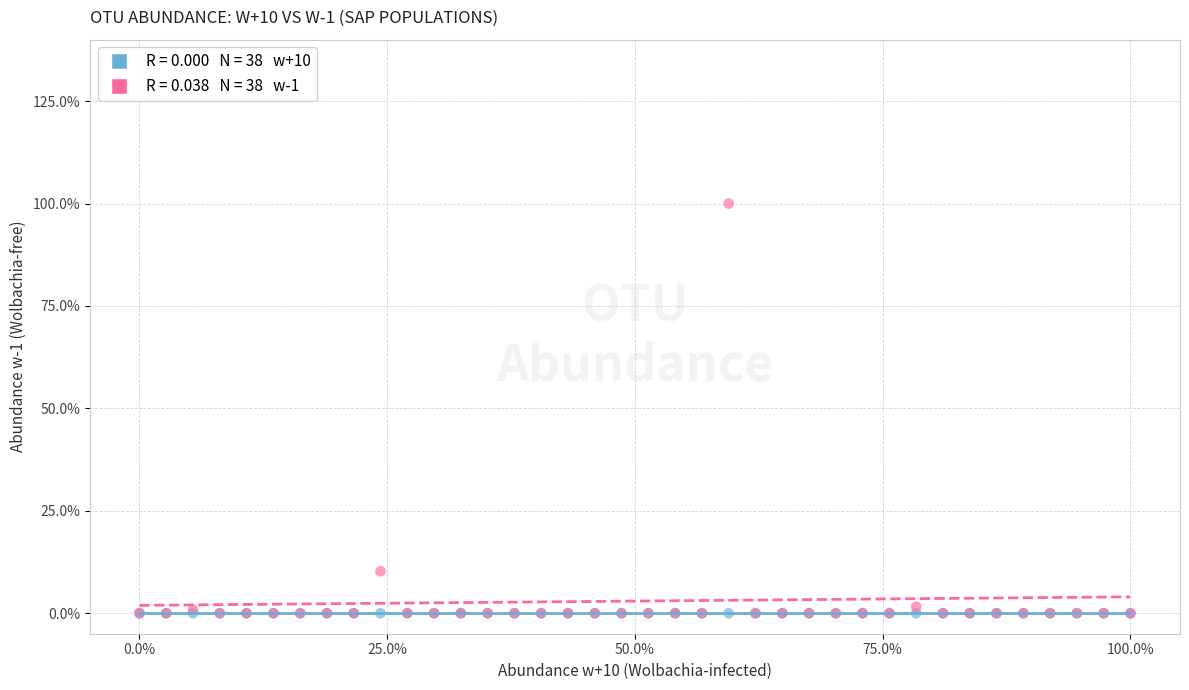

Across all series, what Y value is closest to 50?

10.2